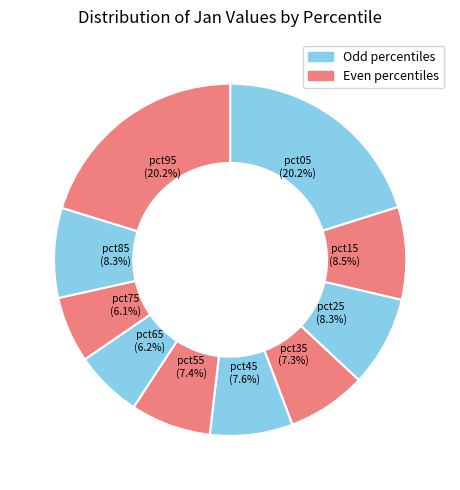

To the nearest percent, what is the average slice percentage?

10%